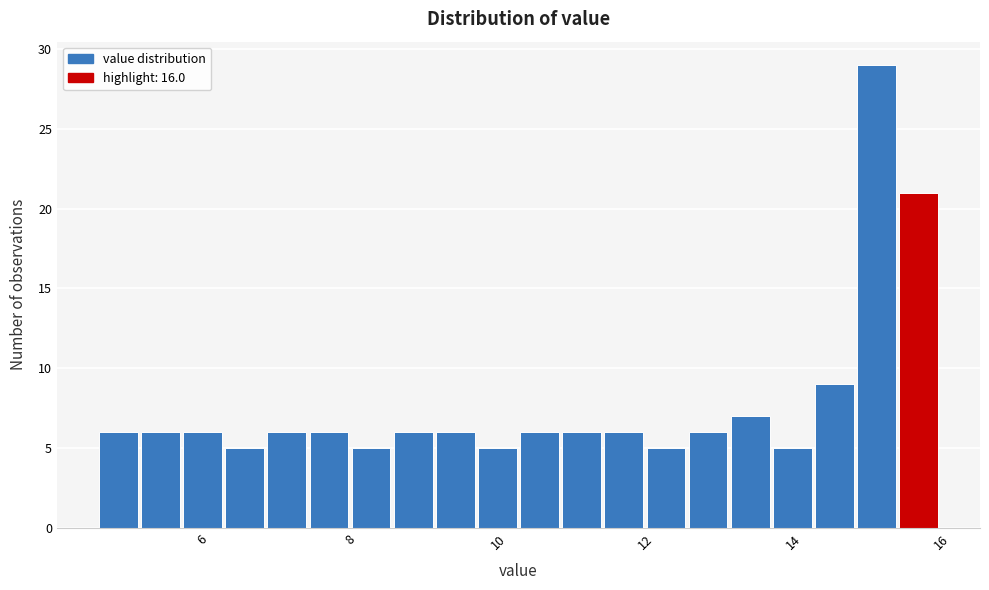

Around what value on the x-axis is the tallest bar? Give the approximate position of its centre, as read against the axis.

15.2